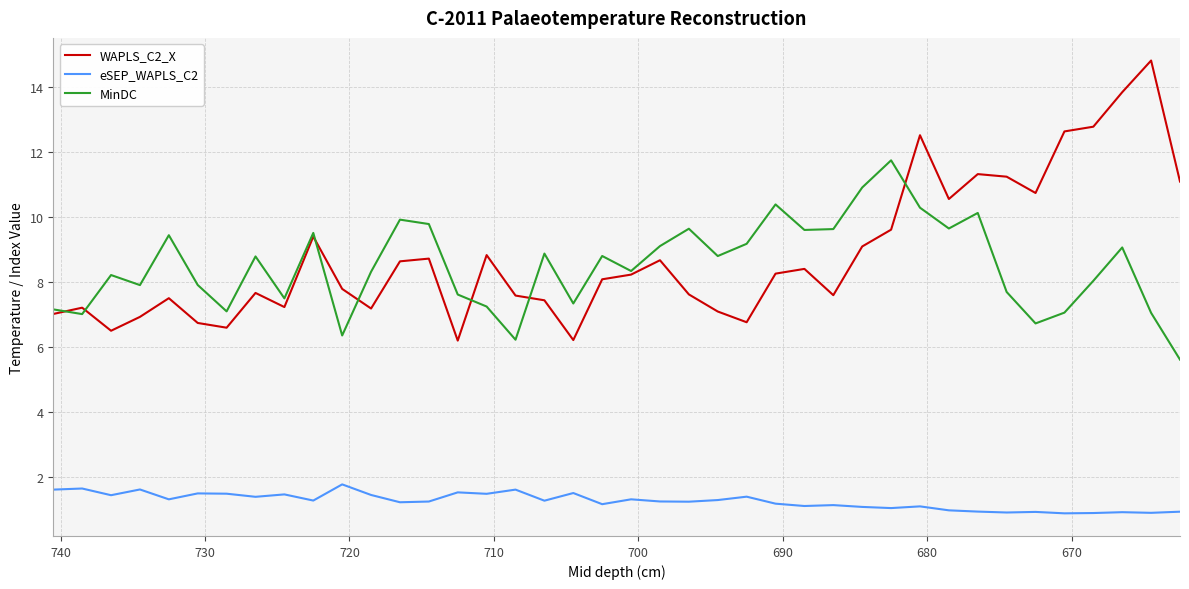

What is the value of the WAPLS_C2_X point at the 14th from the left?

8.7